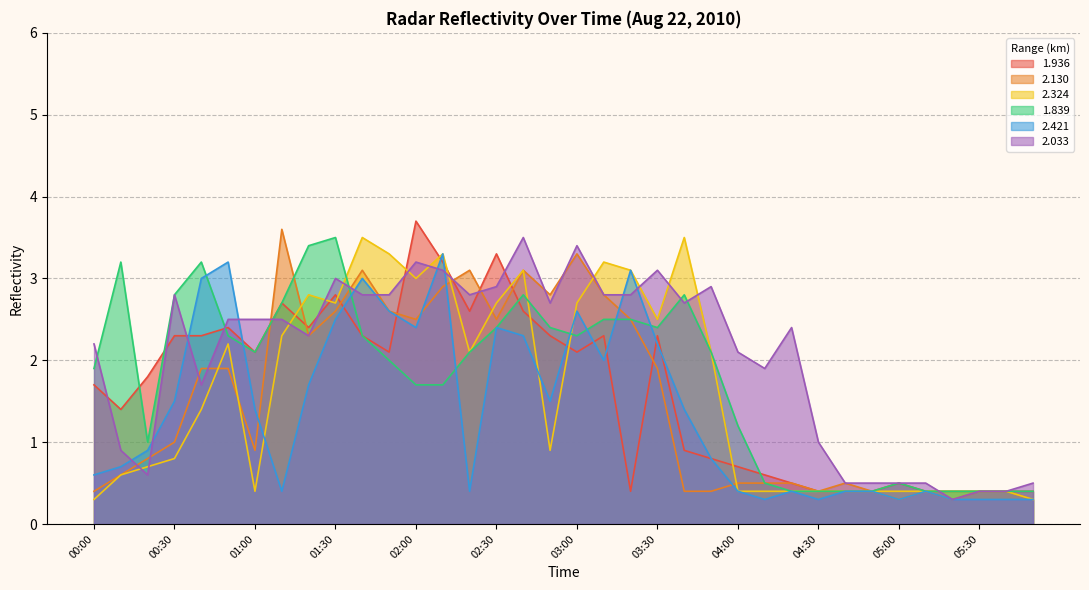

Which series changed the most between 02:20 and 03:00?

2.421